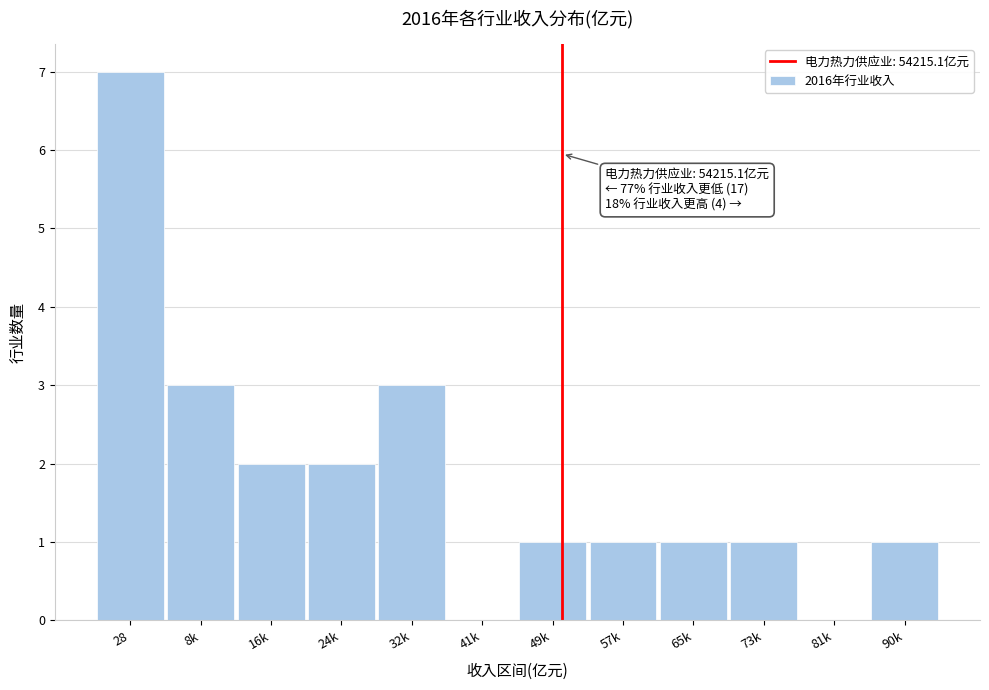

Reading right to left, extract all data points from this chart.

90k=1	81k=0	73k=1	65k=1	57k=1	49k=1	41k=0	32k=3	24k=2	16k=2	8k=3	28=7